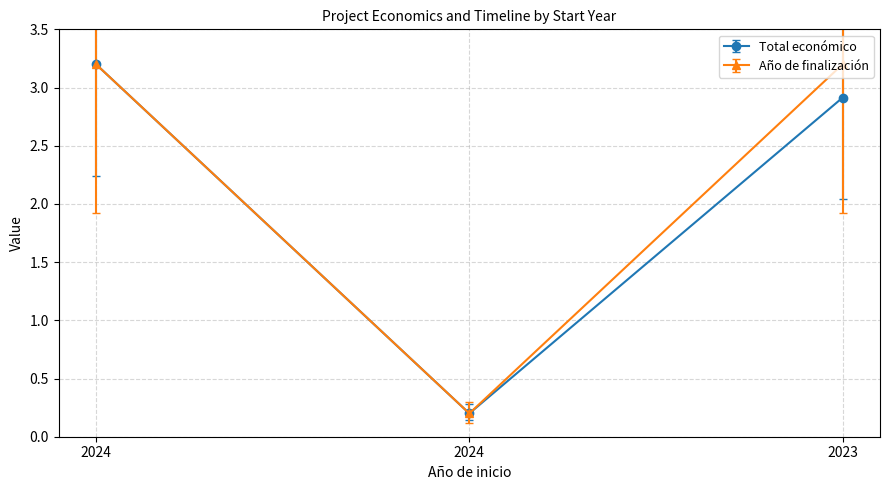

Which label corresponds to the largest value in the chart?

2024